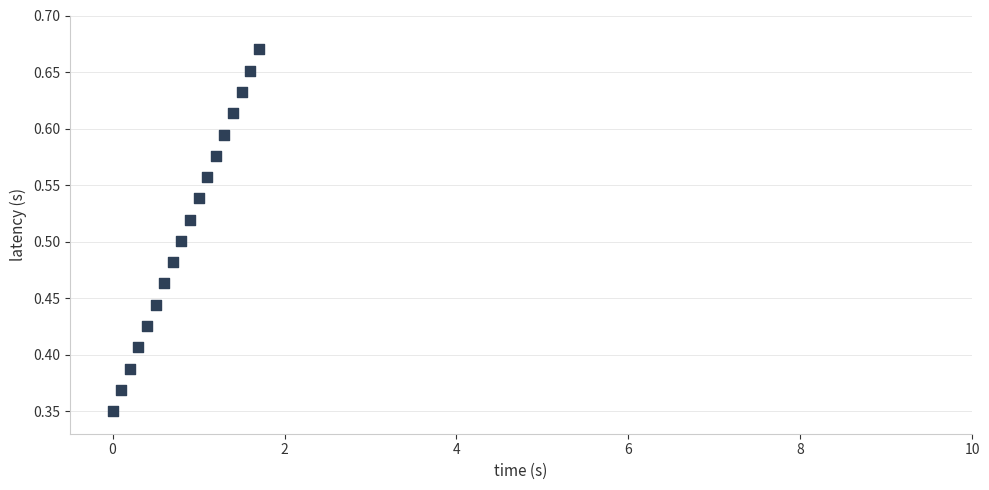

What is the range of X values (max minus min)?

1.7